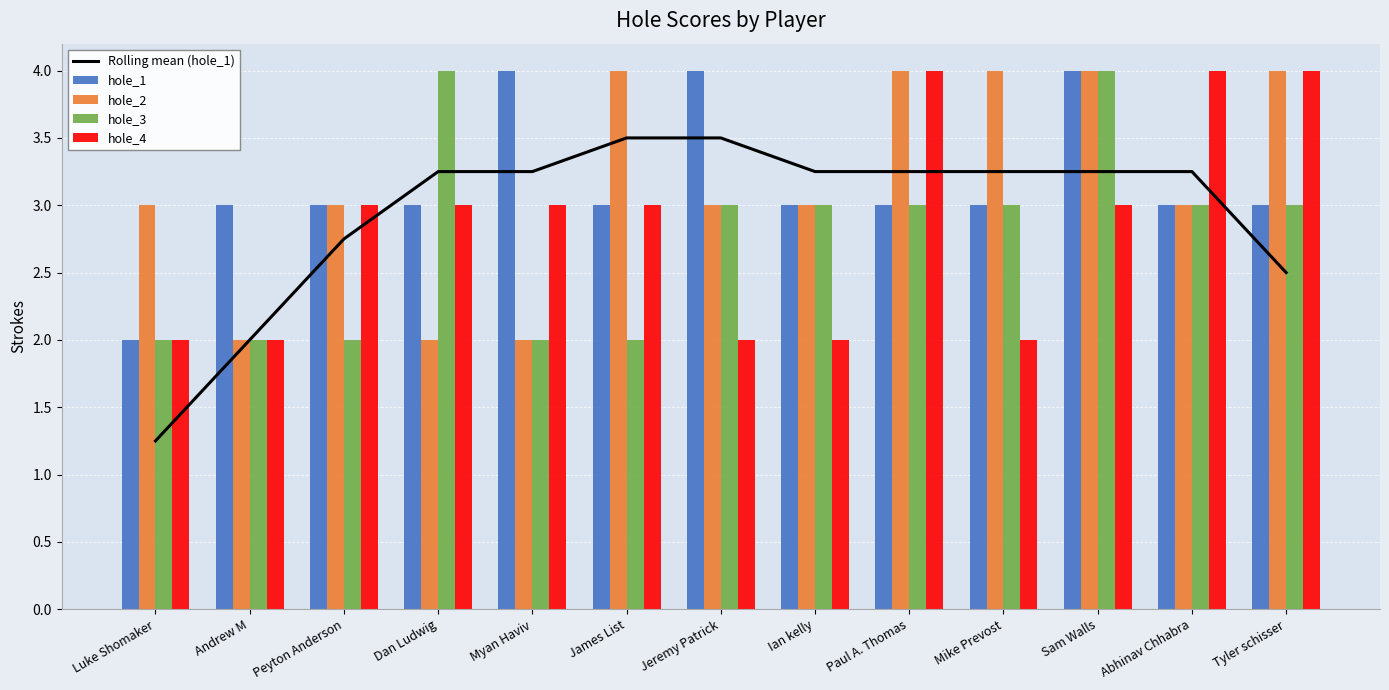

Which label corresponds to the largest value in the chart?

Myan Haviv